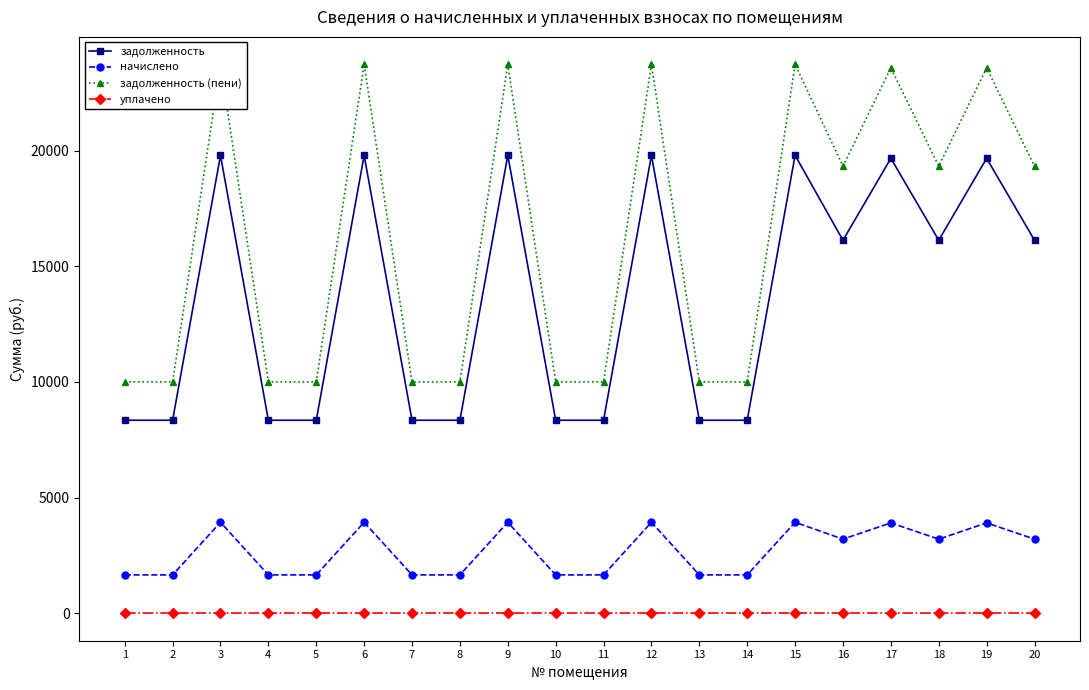

What is the difference between the highest and lowest values at 15?

23733.7